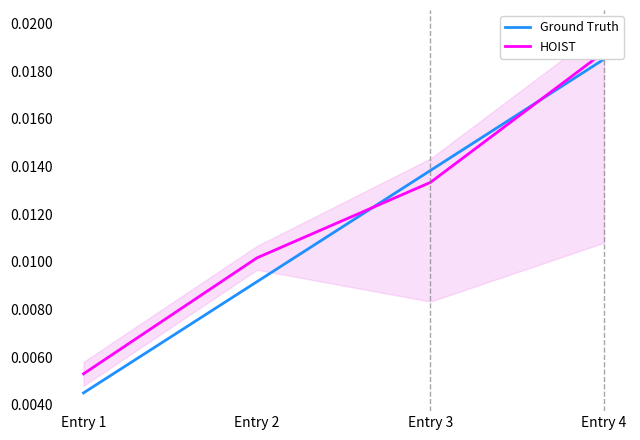

True or false: Ground Truth and HOIST intersect in this chart.

True